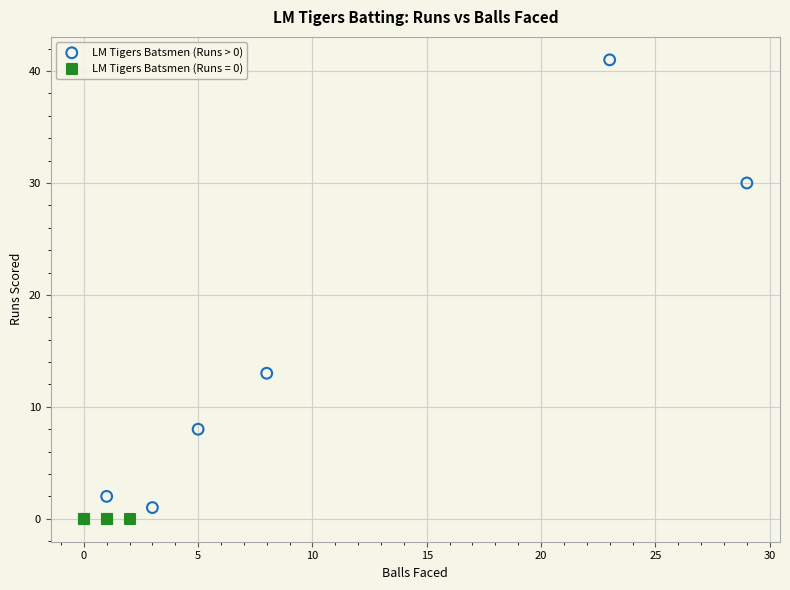

Which series contains the highest Y value?

LM Tigers Batsmen (Runs > 0)